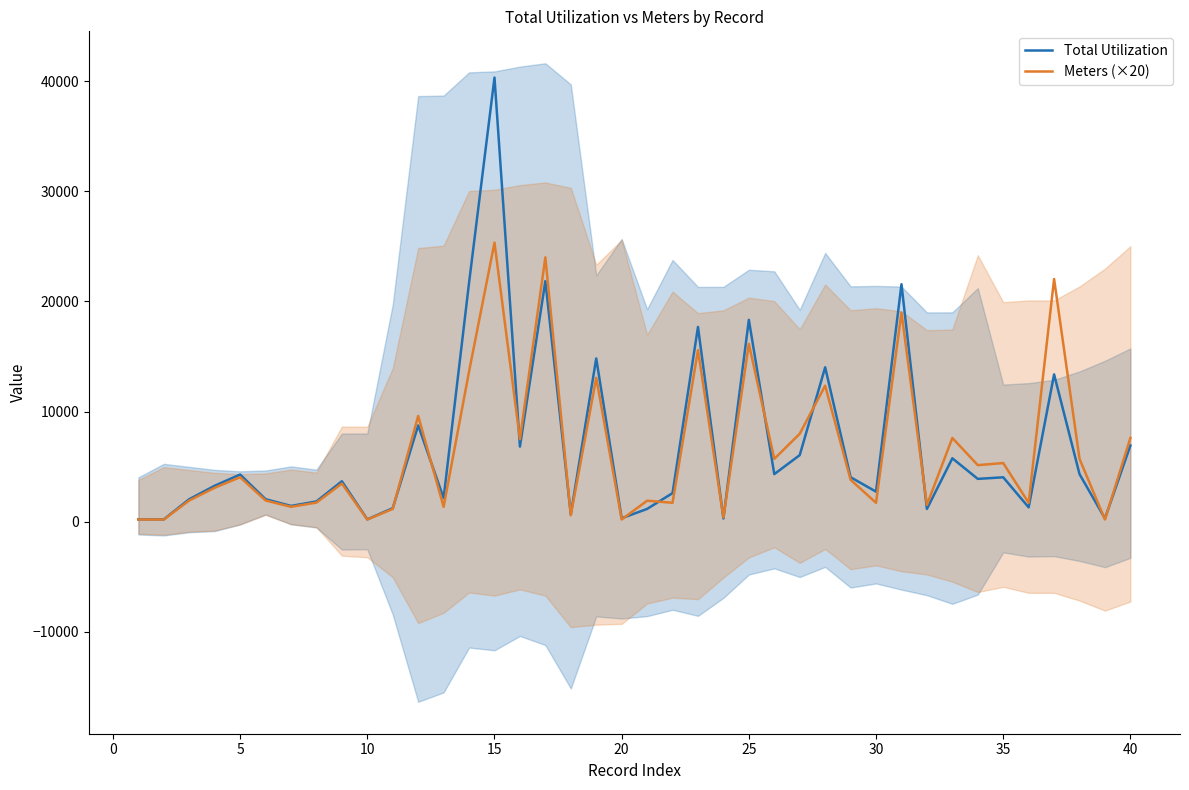

Is it true that Total Utilization equals 168.5 at 20?

False